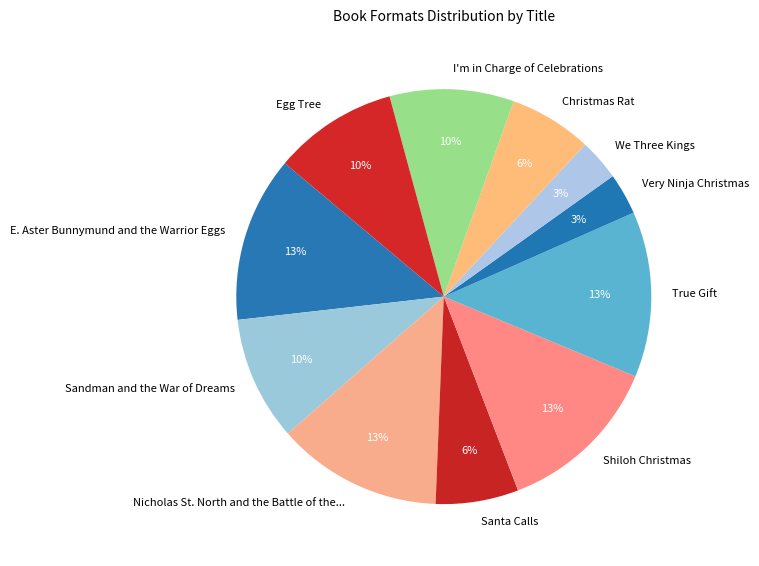

Is there a majority slice in this chart?

No